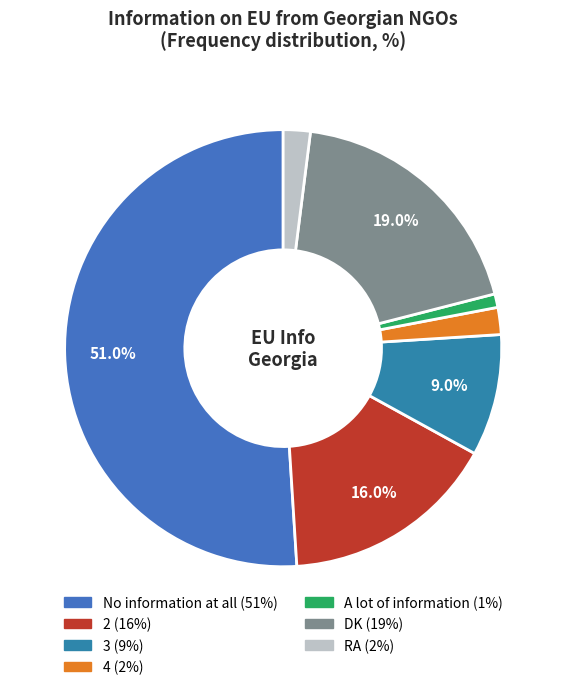

To the nearest percent, what percentage of the pie is RA?

2%